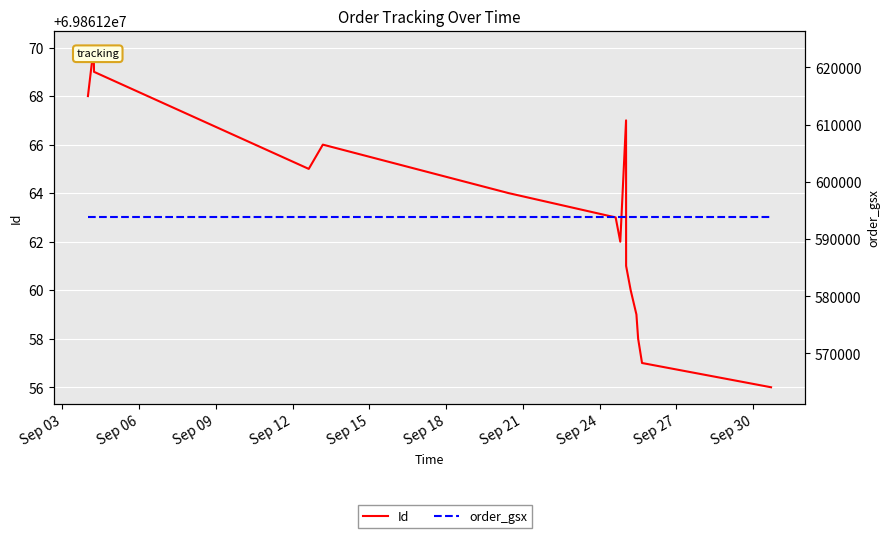

True or false: order_gsx and Id cross at least once.

False